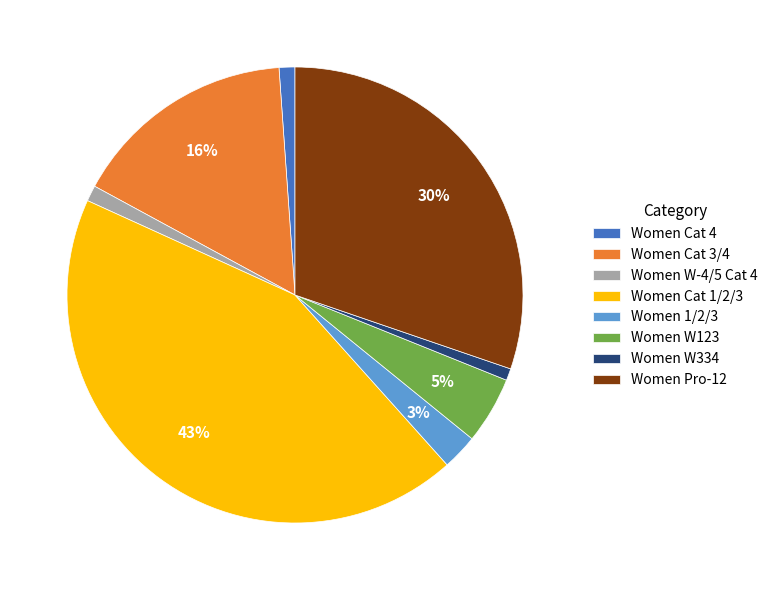

To the nearest percent, what portion does Women Cat 3/4 represent?

16%